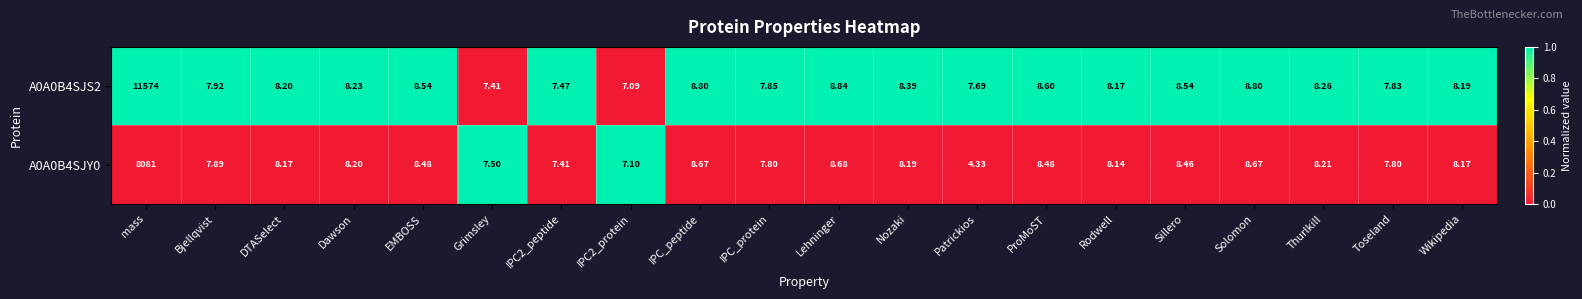

At which category is the sum across all series the highest?

mass